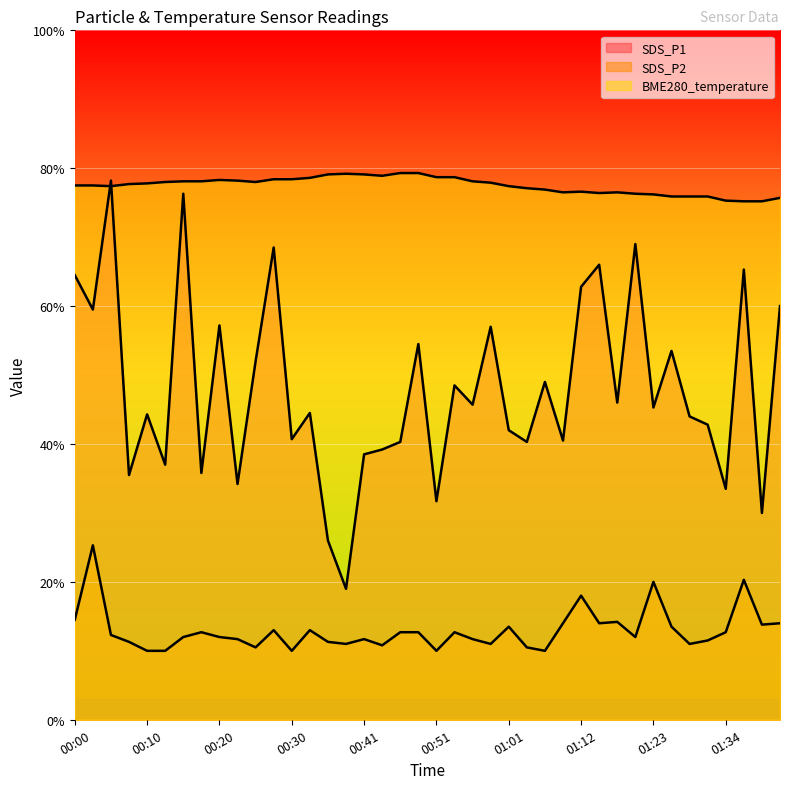

Does the chart display data point markers on the line(s)?

No